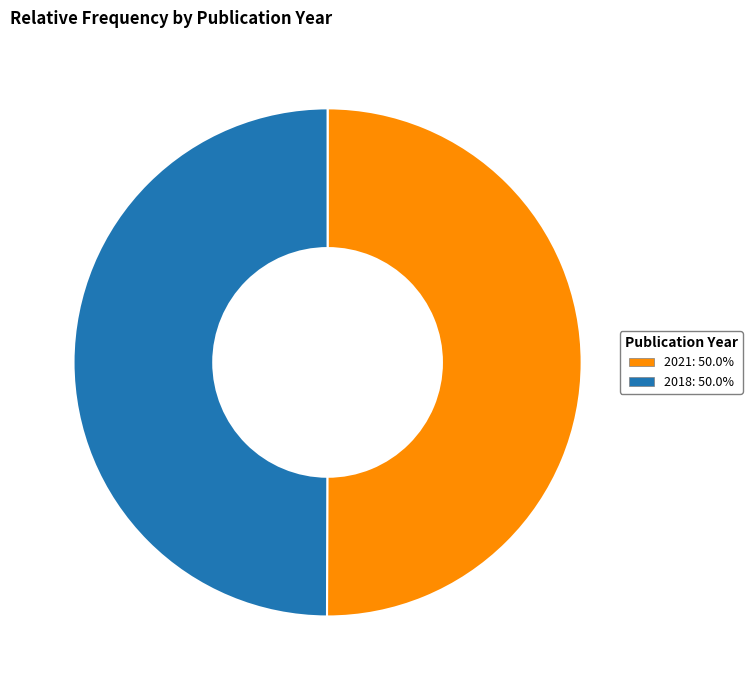

Is the sum of 2021: 50.0% and 2018: 50.0% greater than half?

Yes